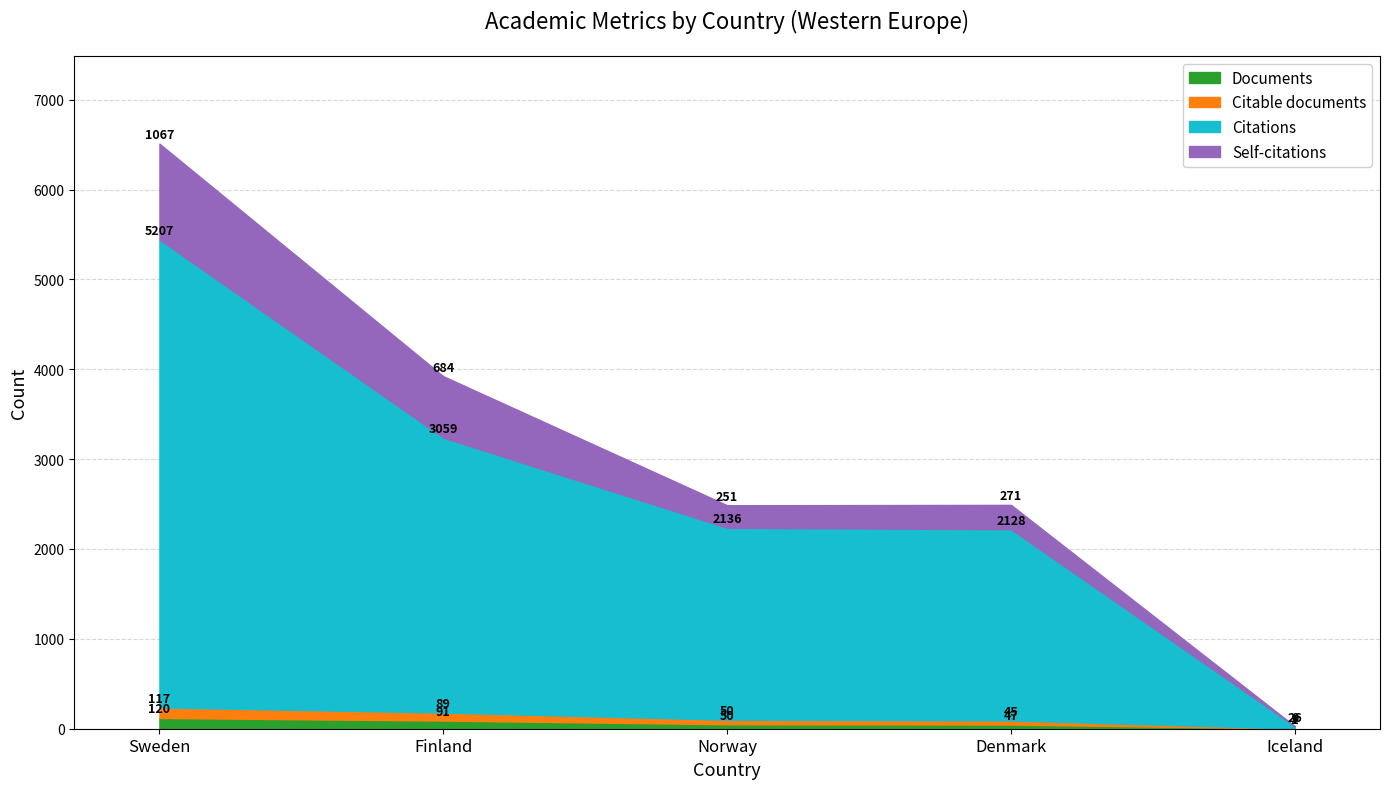

At which label is Documents closest to 60?

Norway